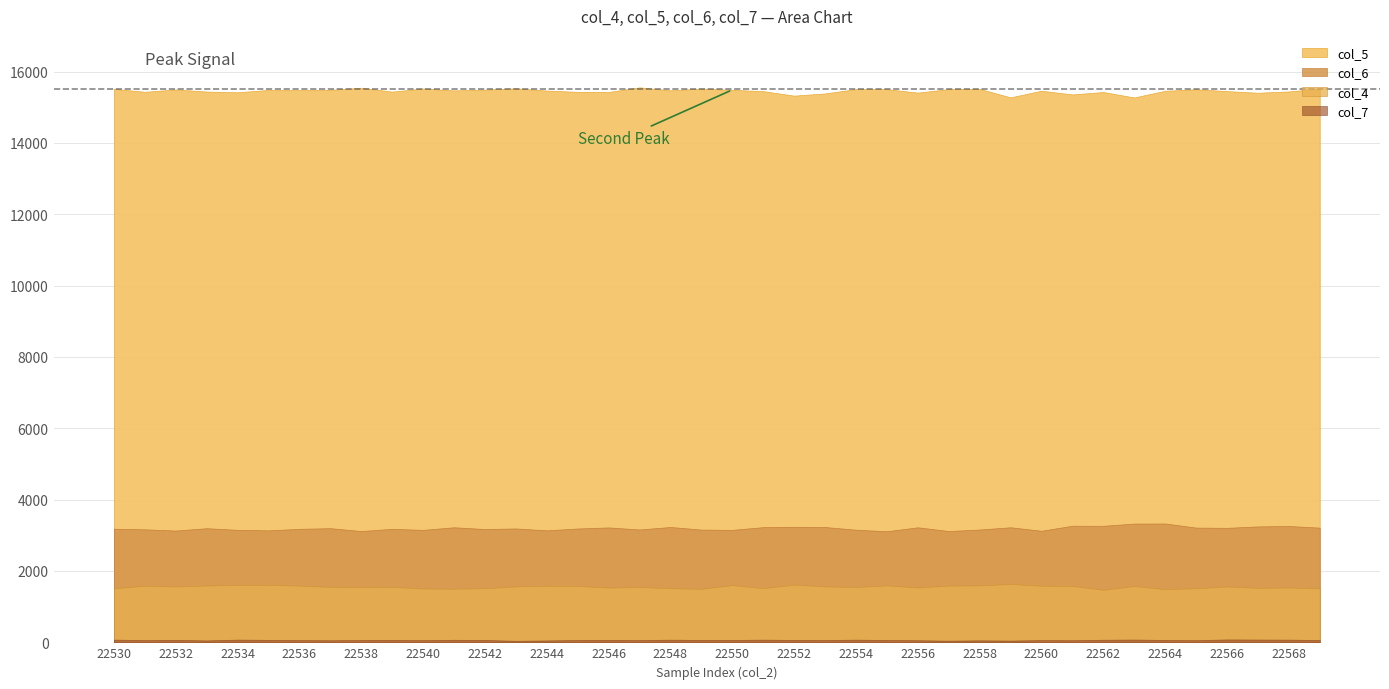

Reading left to right, what are all the values shown in this chart?

col_4: 22530=1516	22531=1585	22532=1565	22533=1592	22534=1609	22535=1611	22536=1590	22537=1553	22538=1545	22539=1555	22540=1508	22541=1504	22542=1517	22543=1568	22544=1584	22545=1579	22546=1535	22547=1549	22548=1518	22549=1499	22550=1603	22551=1519	22552=1616	22553=1567	22554=1551	22555=1596	22556=1536	22557=1590	22558=1595	22559=1636	22560=1585	22561=1580	22562=1472	22563=1578	22564=1491	22565=1516	22566=1566	22567=1526	22568=1538	22569=1511
col_5: 22530=15516	22531=15432	22532=15498	22533=15439	22534=15419	22535=15484	22536=15481	22537=15487	22538=15546	22539=15437	22540=15524	22541=15472	22542=15494	22543=15530	22544=15467	22545=15431	22546=15428	22547=15557	22548=15474	22549=15523	22550=15487	22551=15450	22552=15325	22553=15386	22554=15507	22555=15507	22556=15409	22557=15508	22558=15514	22559=15277	22560=15462	22561=15359	22562=15426	22563=15274	22564=15460	22565=15505	22566=15451	22567=15406	22568=15442	22569=15523
col_6: 22530=3184	22531=3167	22532=3133	22533=3199	22534=3153	22535=3138	22536=3181	22537=3200	22538=3119	22539=3181	22540=3152	22541=3225	22542=3176	22543=3192	22544=3139	22545=3191	22546=3221	22547=3163	22548=3233	22549=3160	22550=3152	22551=3229	22552=3238	22553=3232	22554=3157	22555=3114	22556=3224	22557=3119	22558=3162	22559=3225	22560=3127	22561=3268	22562=3267	22563=3328	22564=3331	22565=3216	22566=3209	22567=3249	22568=3261	22569=3215
col_7: 22530=76	22531=63	22532=69	22533=53	22534=76	22535=69	22536=62	22537=58	22538=65	22539=68	22540=61	22541=71	22542=66	22543=43	22544=53	22545=65	22546=69	22547=63	22548=74	22549=67	22550=66	22551=75	22552=67	22553=64	22554=75	22555=65	22556=59	22557=46	22558=56	22559=49	22560=63	22561=59	22562=72	22563=78	22564=66	22565=60	22566=81	22567=78	22568=75	22569=65